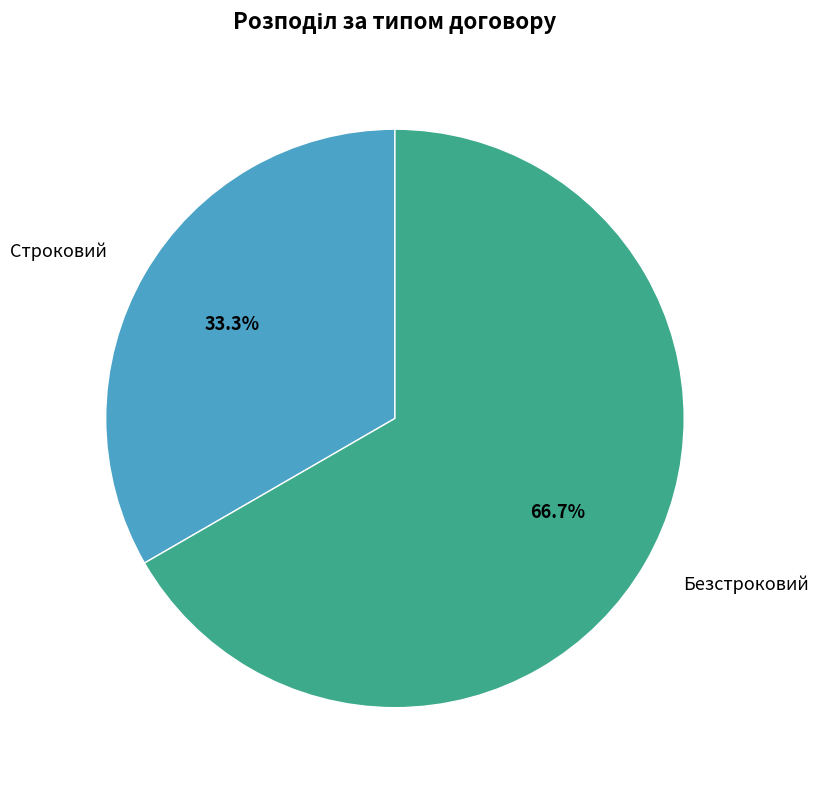

Rank the categories by value from lowest to highest.

Строковий, Безстроковий